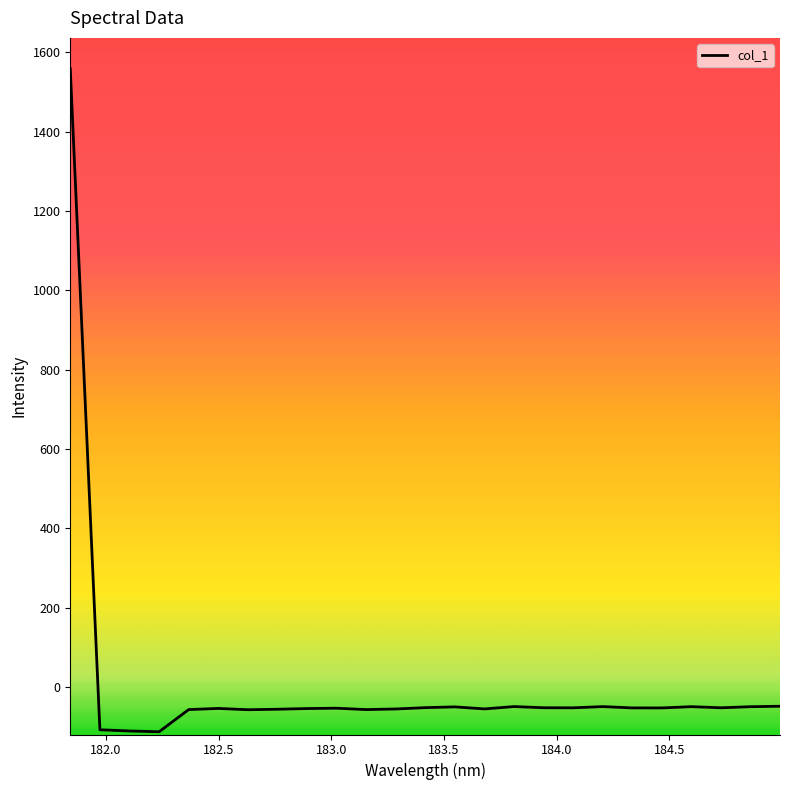

How many values are above zero?

1